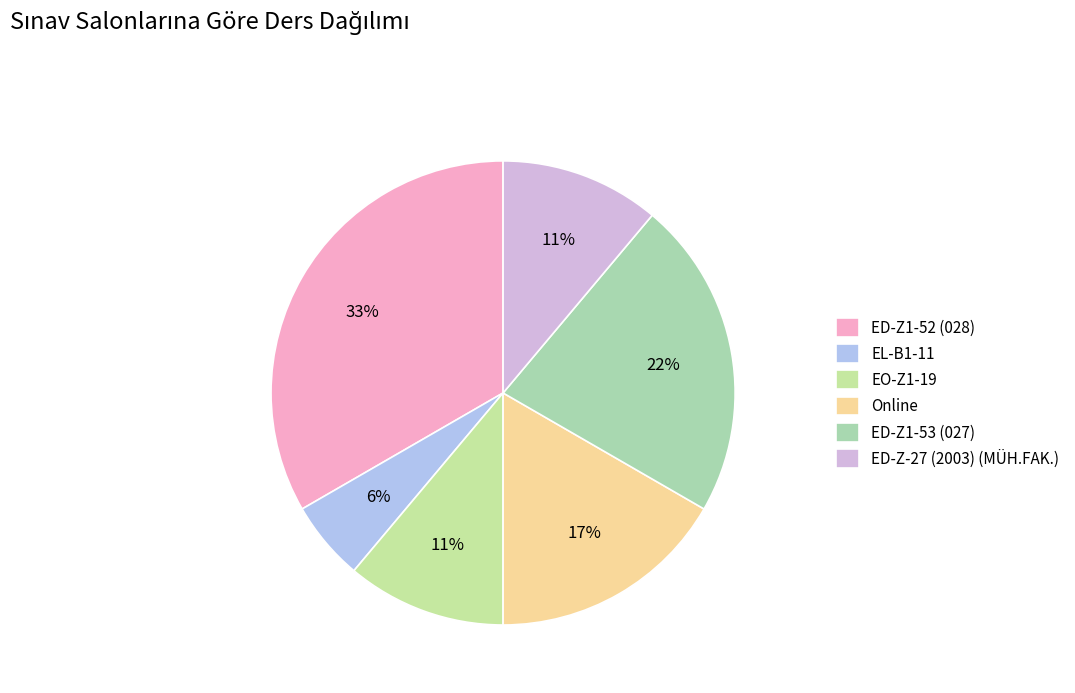

Approximately how many times larger is the value at EO-Z1-19 compared to EL-B1-11?

2.0